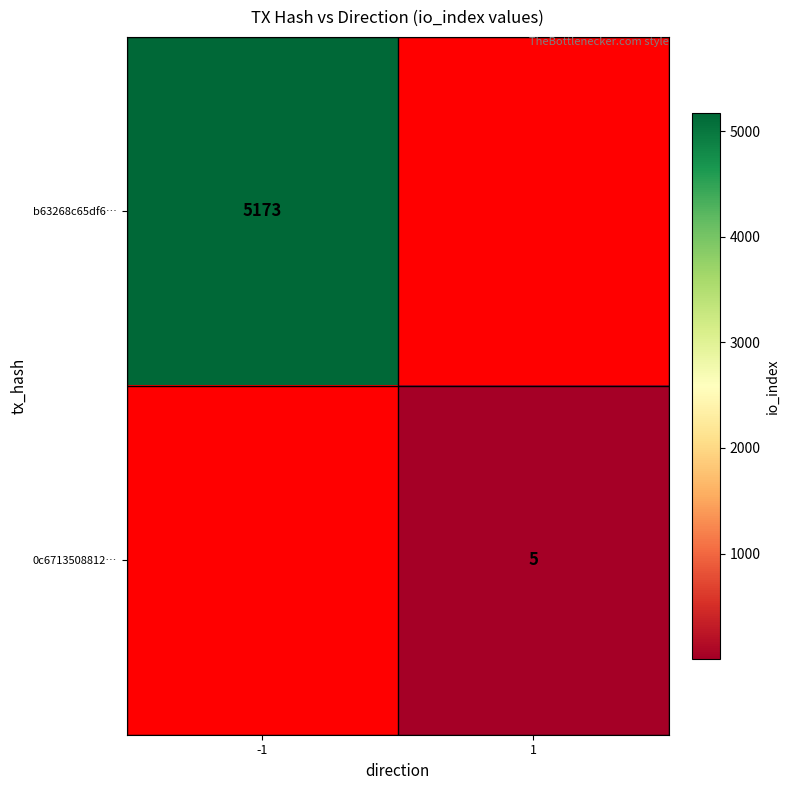

The 0c6713508812… series shows 5 at 1. True or false?

True